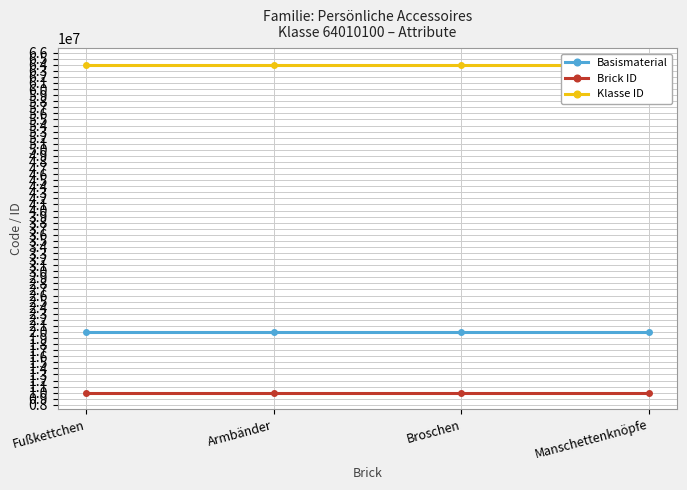

Rank the categories by Brick ID value from lowest to highest.

Fußkettchen, Armbänder, Broschen, Manschettenknöpfe